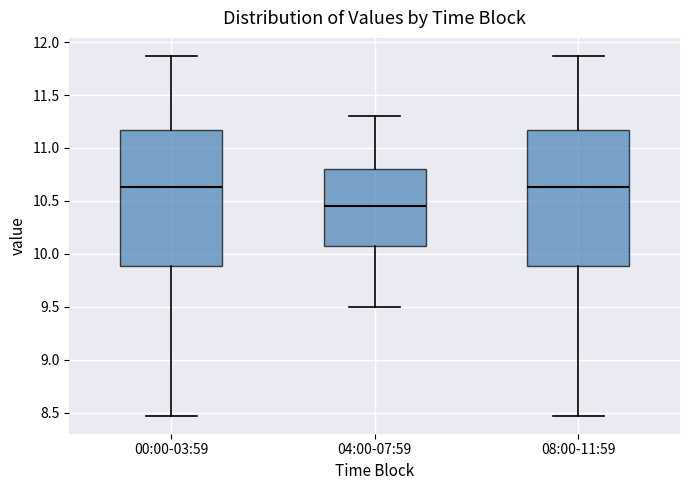

Where does the median line of the box for 08:00-11:59 sit on the y-axis? The values are not printed on the chart, so give them approximately, as read against the axis.

10.65